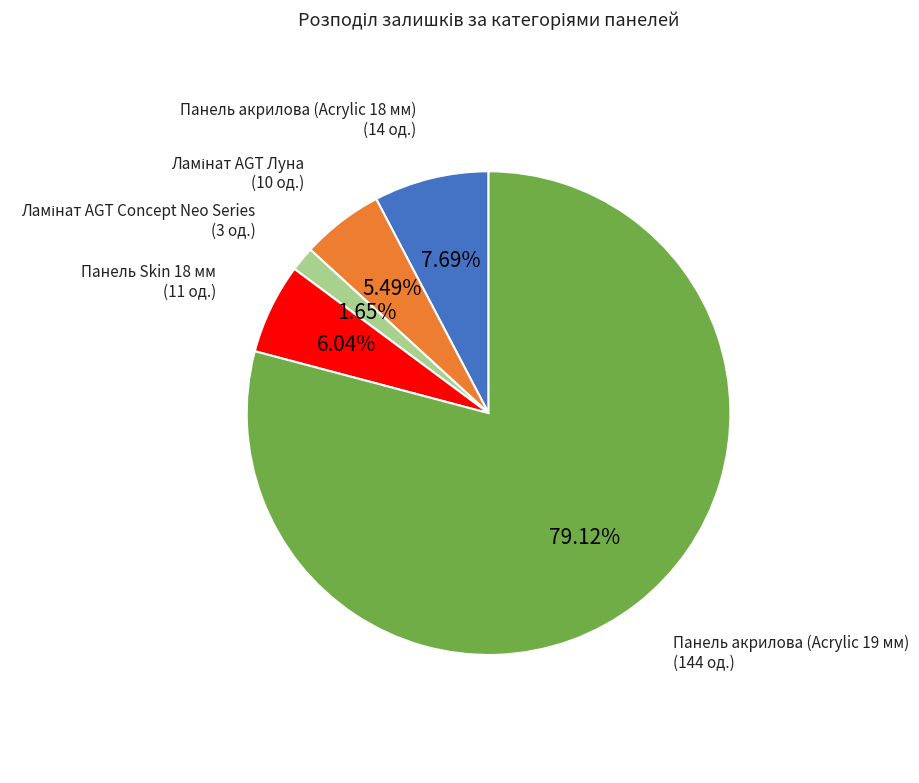

Is there a majority slice in this chart?

Yes